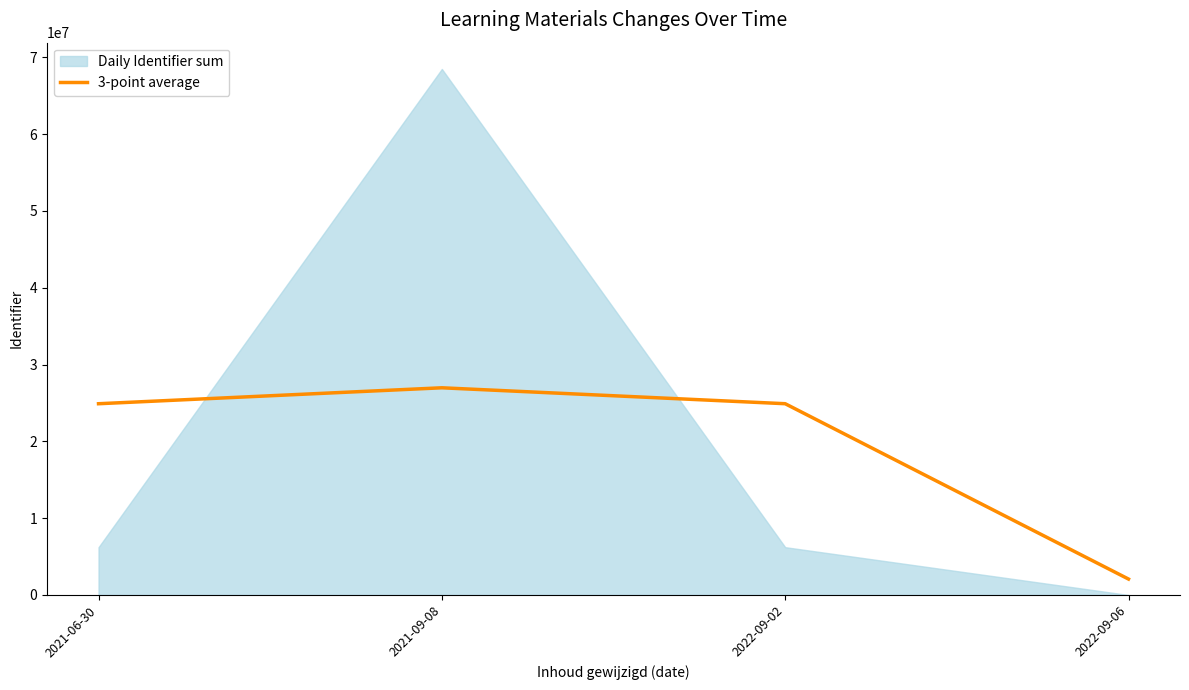

What value does the data have at 2022-09-06?

2075407.7